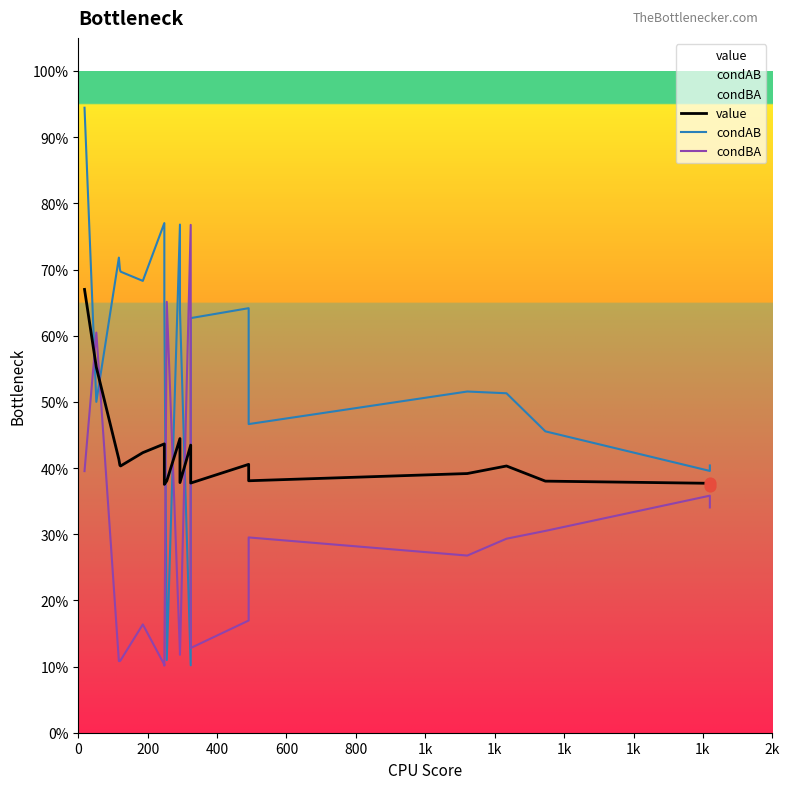

Is the value of value at 1k greater than the value of condAB at 16?

No